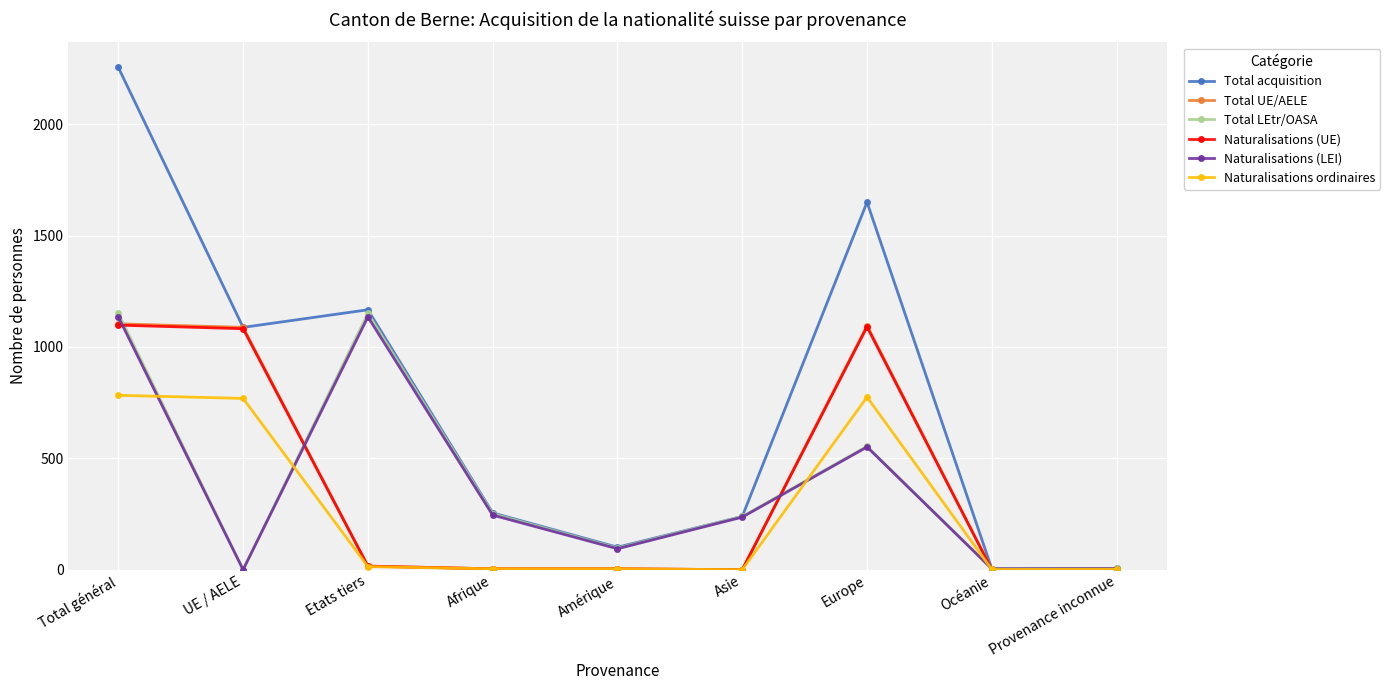

Which series changed the most between Total général and Amérique?

Total acquisition